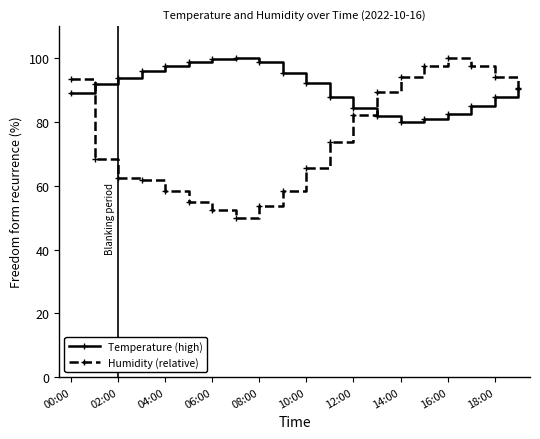

What is the value of the Temperature (high) point at the 18th from the left?

85.1